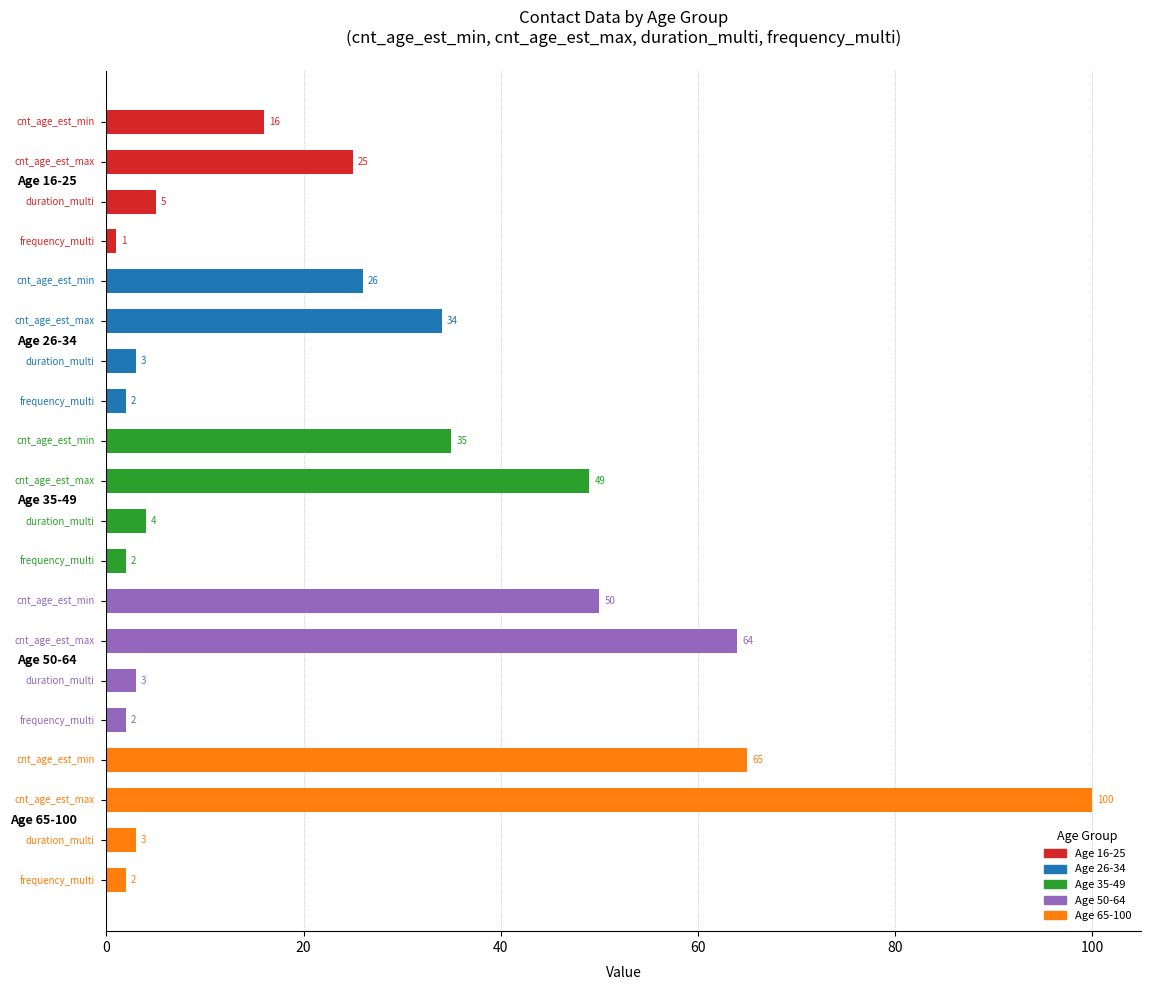

Count the number of data series in this chart.

1